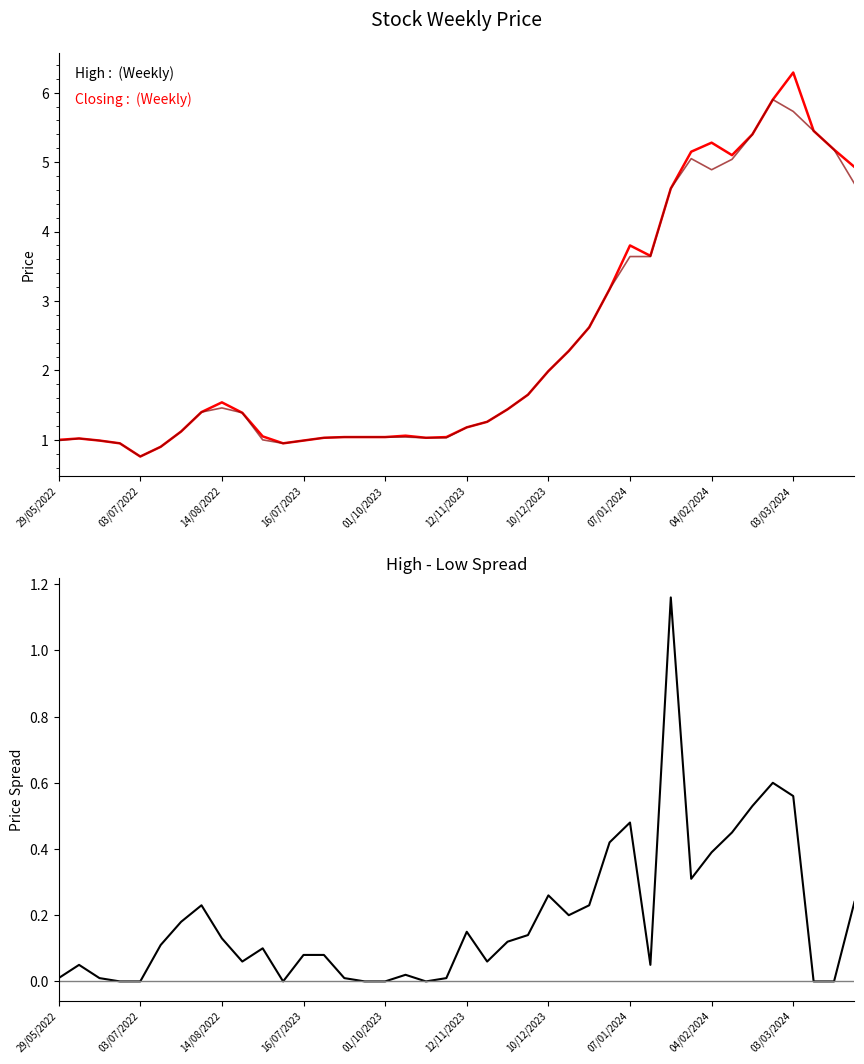

Is the value of High at 01/10/2023 greater than the value of High-Low Spread at 34?

Yes